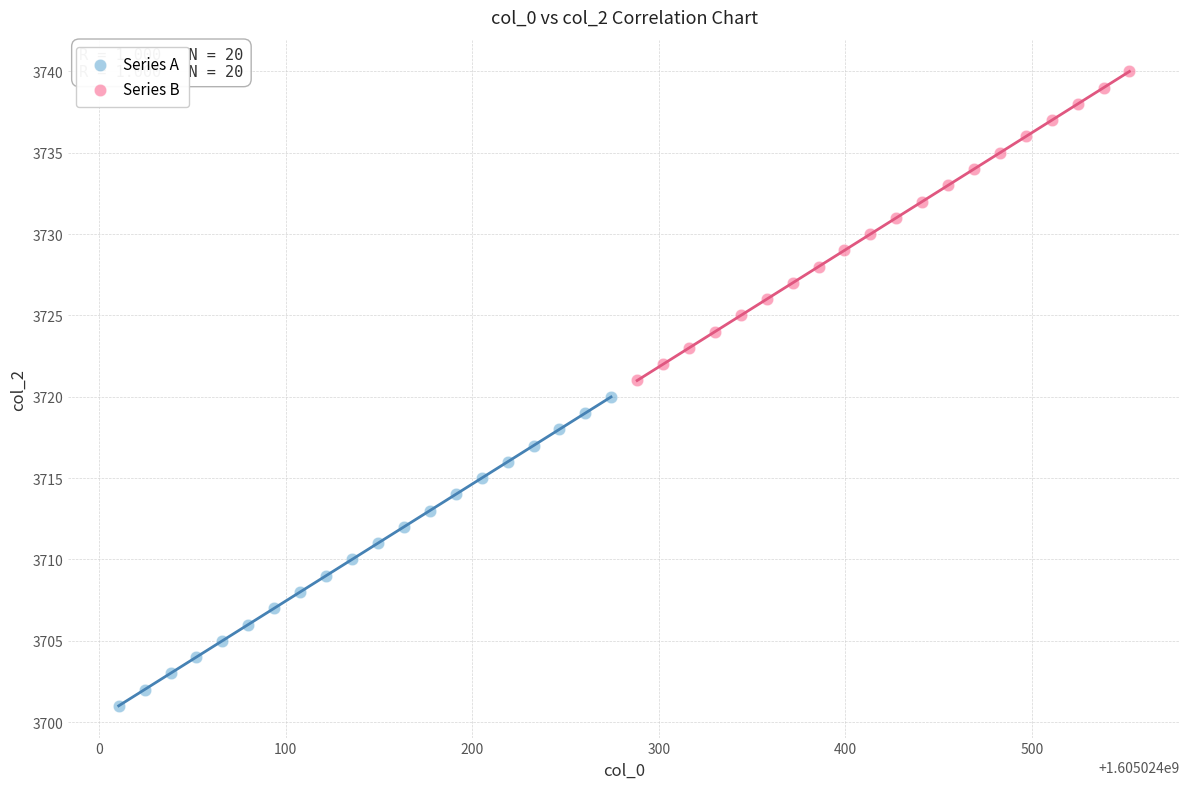

Which series contains the lowest Y value?

Series A